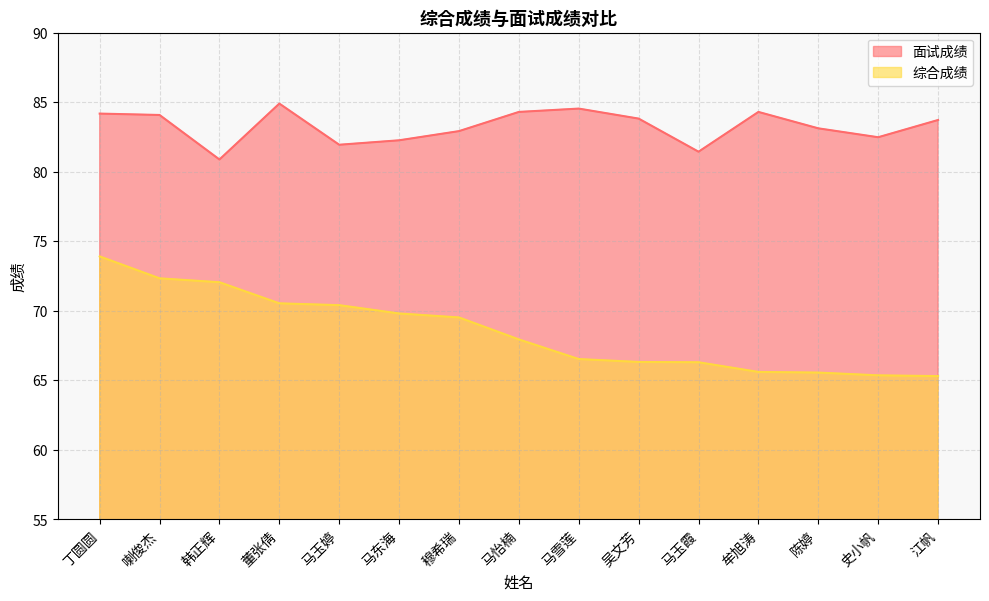

True or false: 面试成绩 has a value of 81.4 at 马玉霞.

True